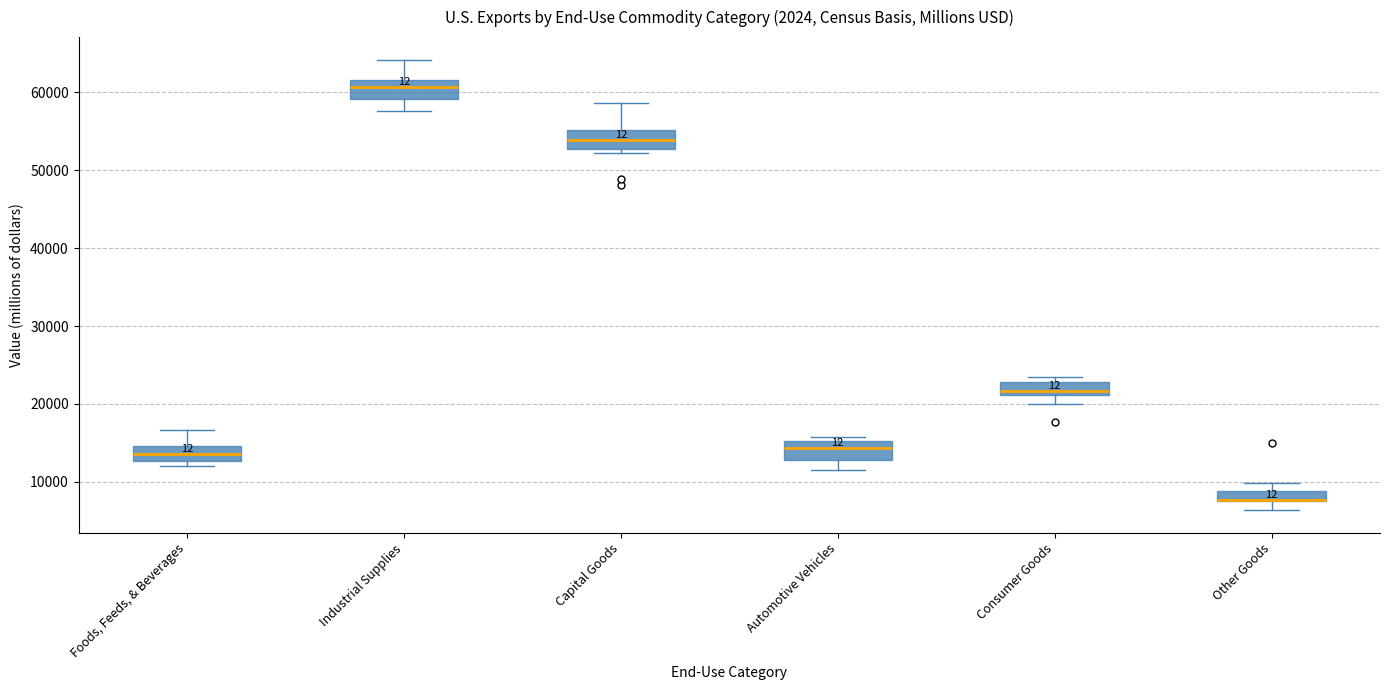

Where is the upper edge of the box for Consumer Goods on the y-axis? The values are not printed on the chart, so give them approximately, as read against the axis.

23000